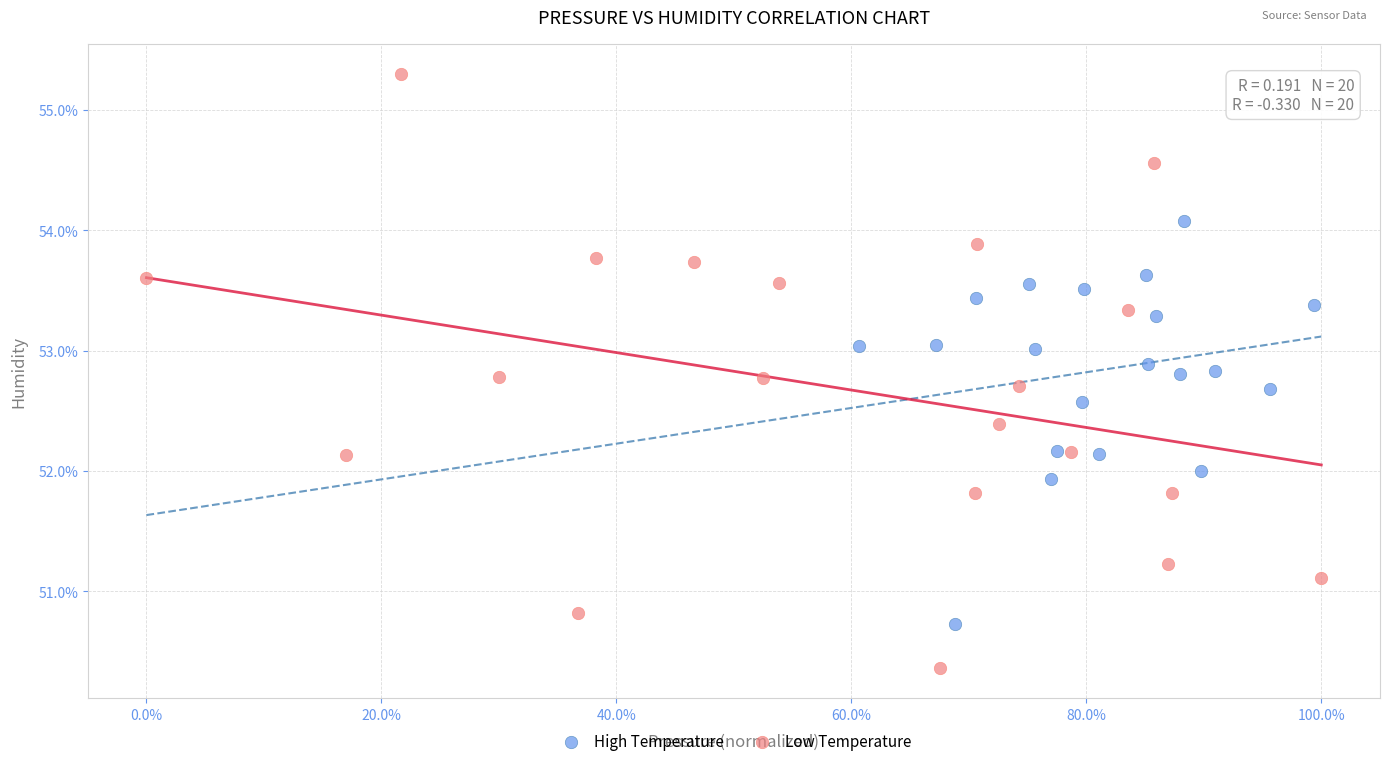

What are all the series names shown in the legend?

High Temperature, Low Temperature